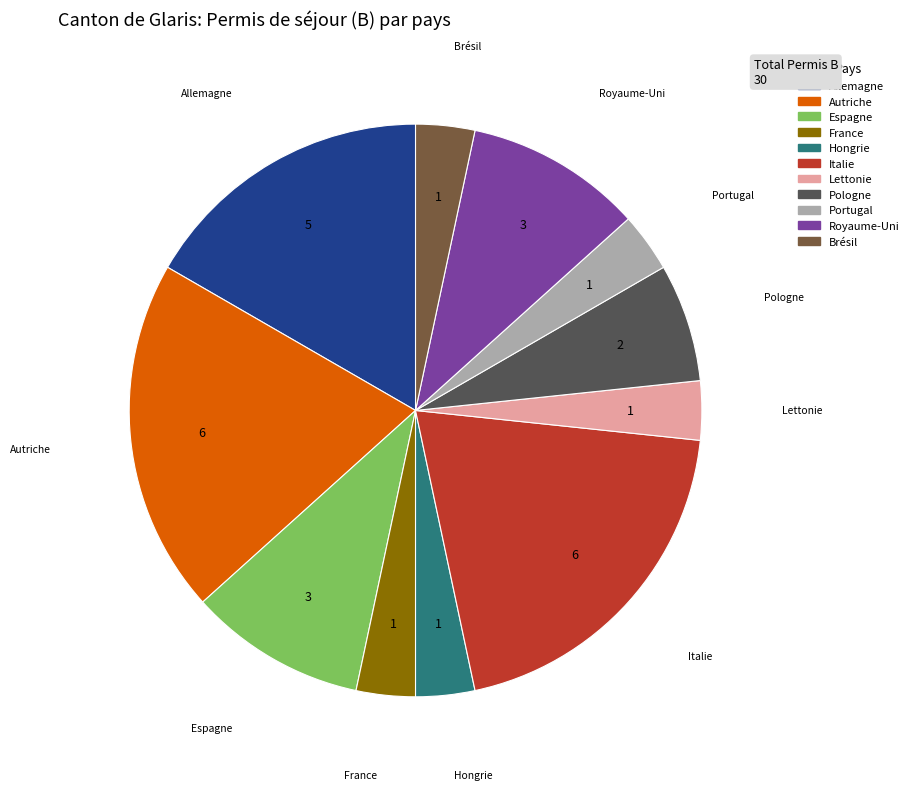

Does any single category account for the majority?

No